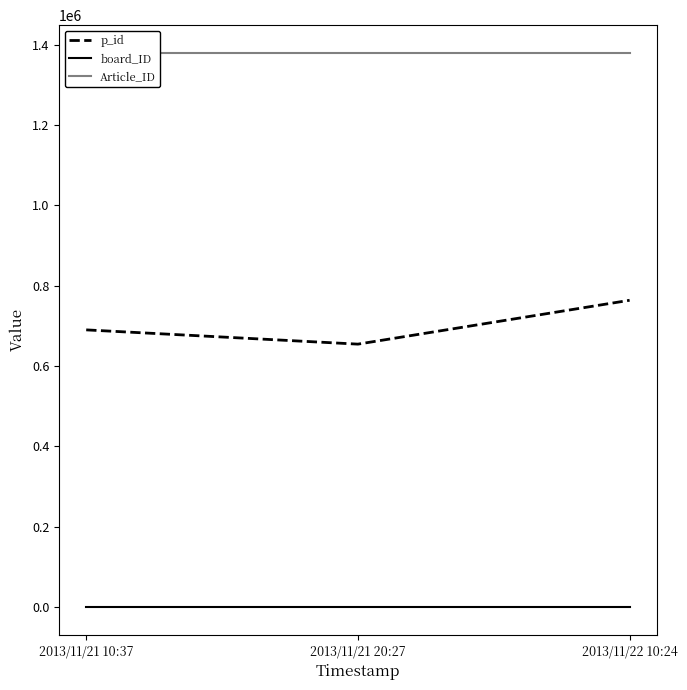

Which category has the highest value across all series?

2013/11/21 10:37